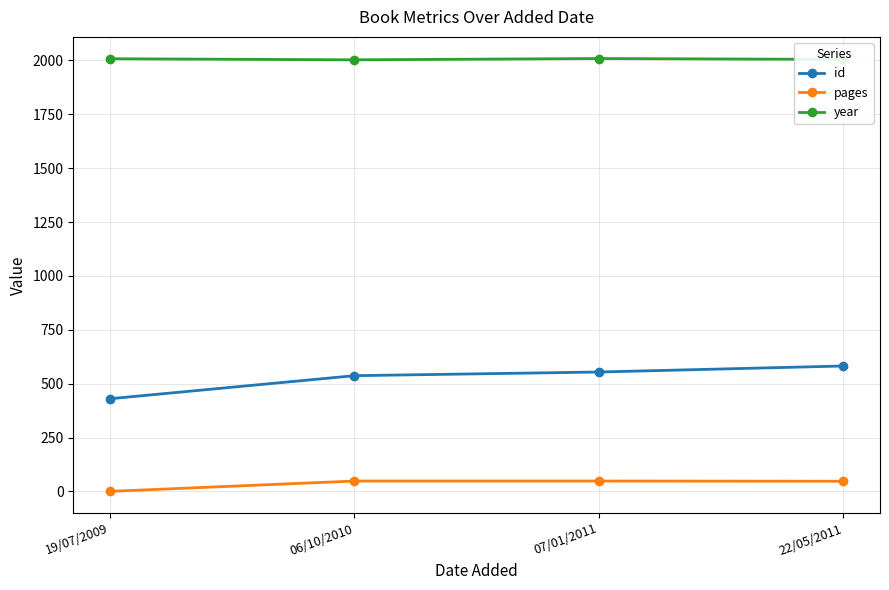

What is the difference between the maximum and second lowest values in the id series?

45